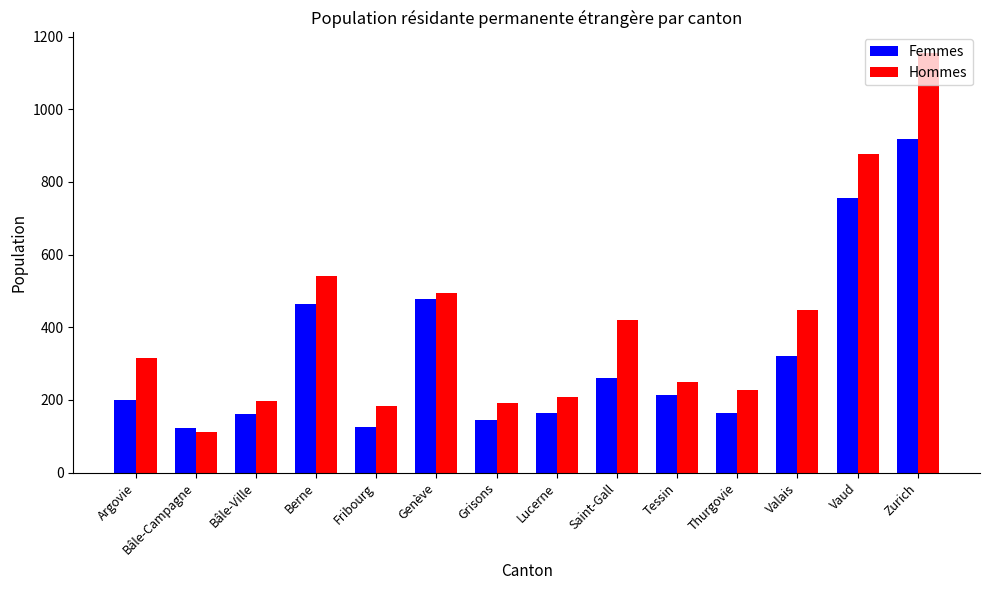

What is the total value across all series at Lucerne?

373